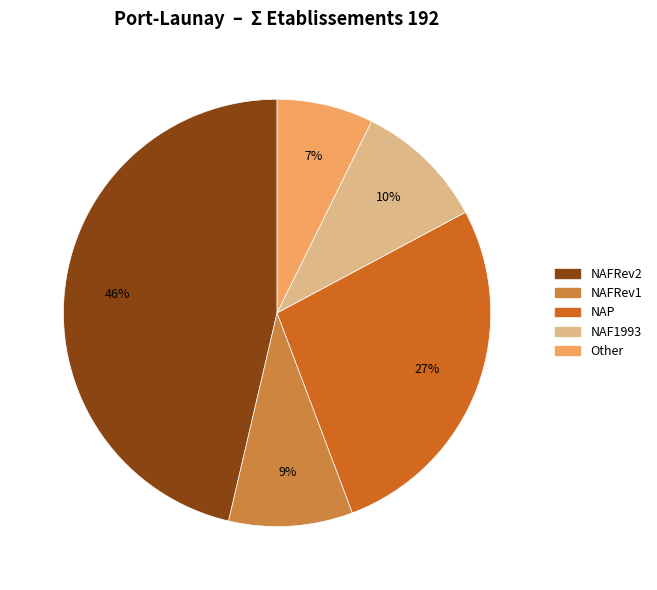

Is there any slice that represents more than half of the pie?

No